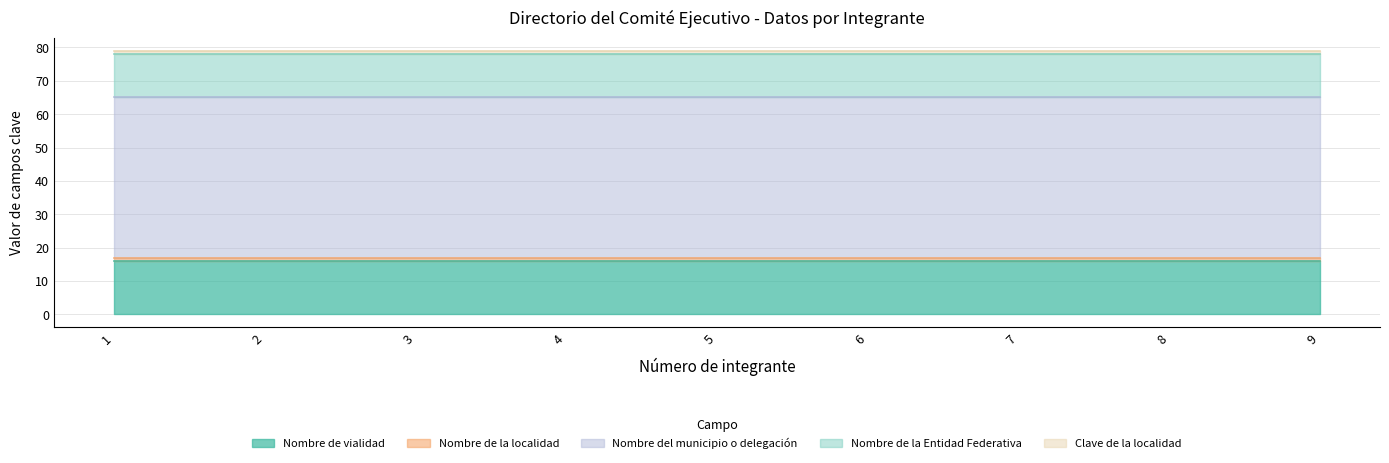

List the labels in order of Clave de la localidad value, largest first.

1, 2, 3, 4, 5, 6, 7, 8, 9